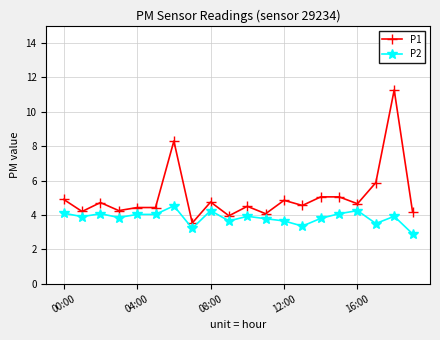

What is the value of the P1 point at the 7th from the left?

8.3